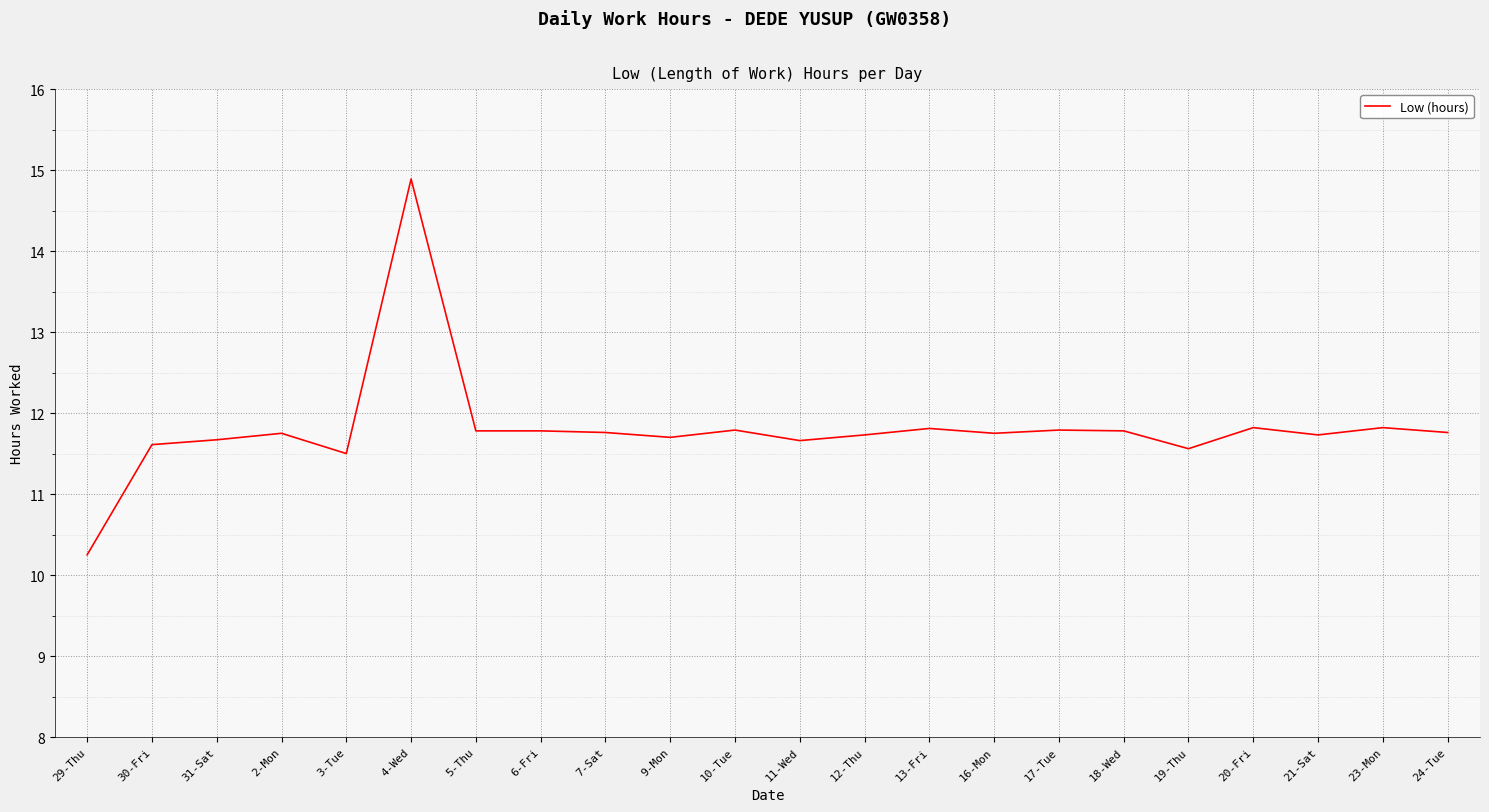

The value at 16-Mon is 7.8. True or false?

False